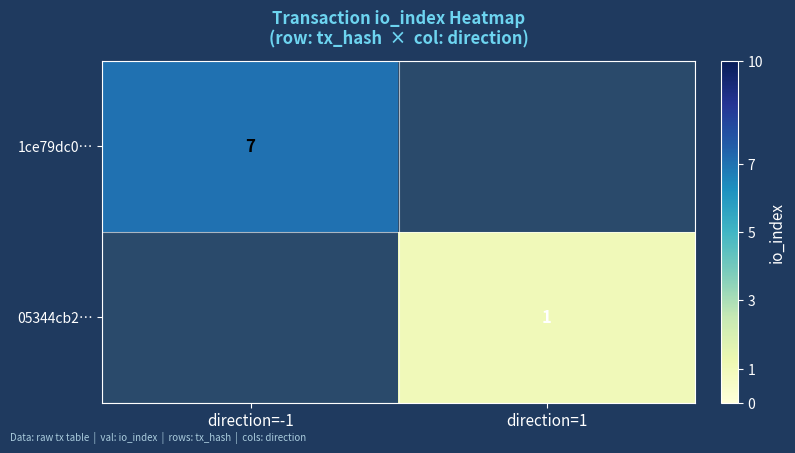

The 1ce79dc0… series shows 12 at direction=-1. True or false?

False